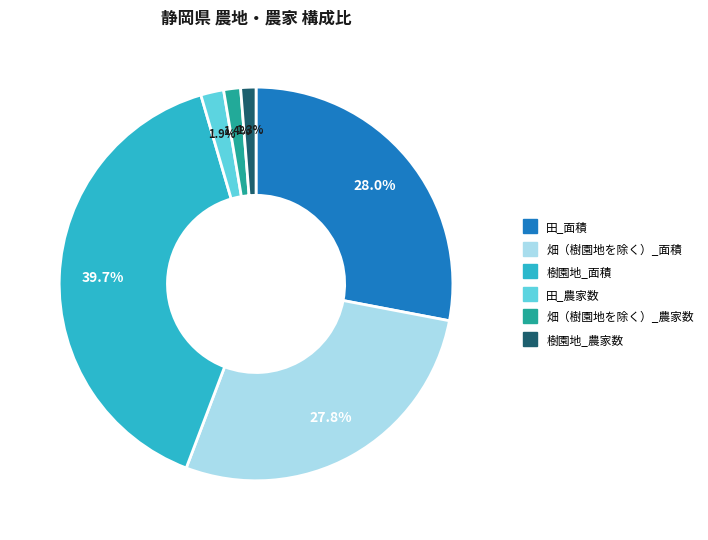

Between 田_面積 and 田_農家数, which is larger?

田_面積